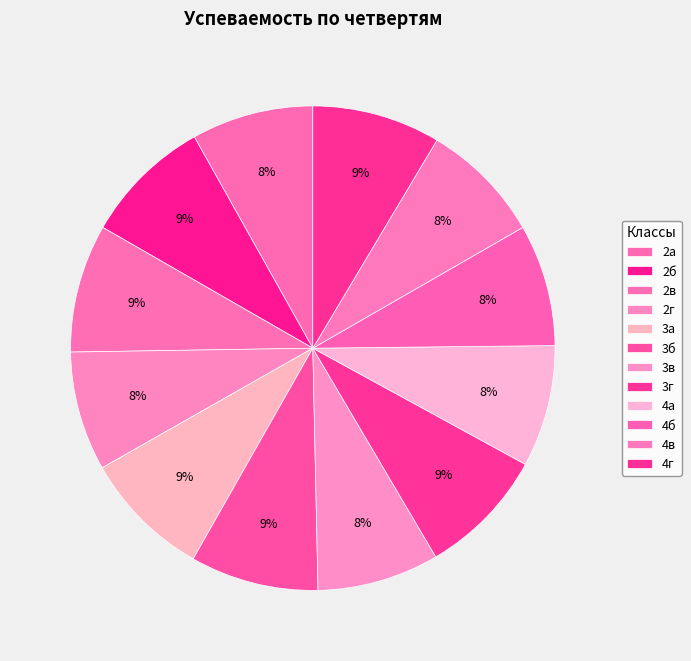

Count the number of slices in the pie.

12